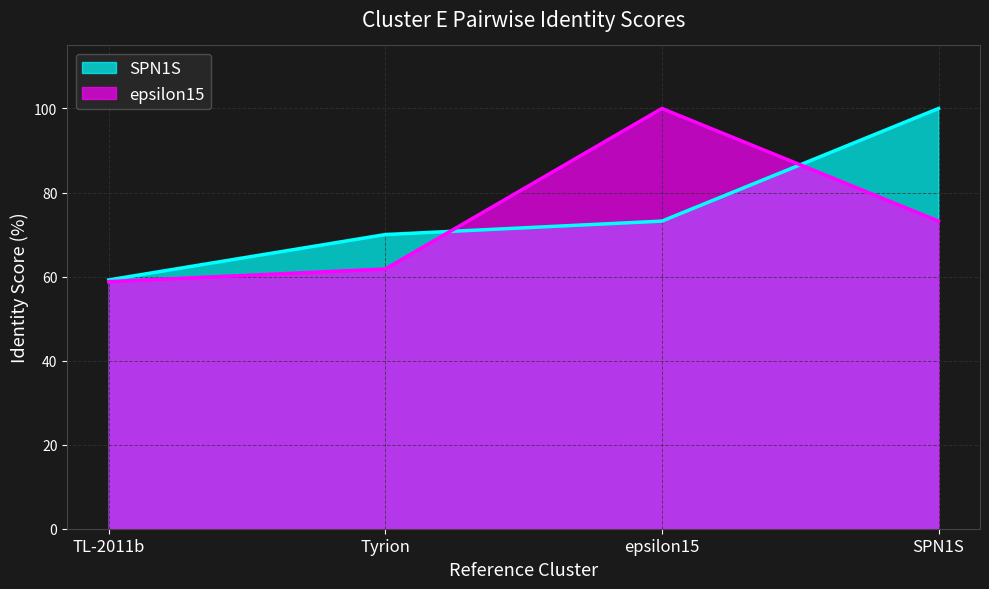

Is it true that SPN1S equals 115.7 at Tyrion?

False